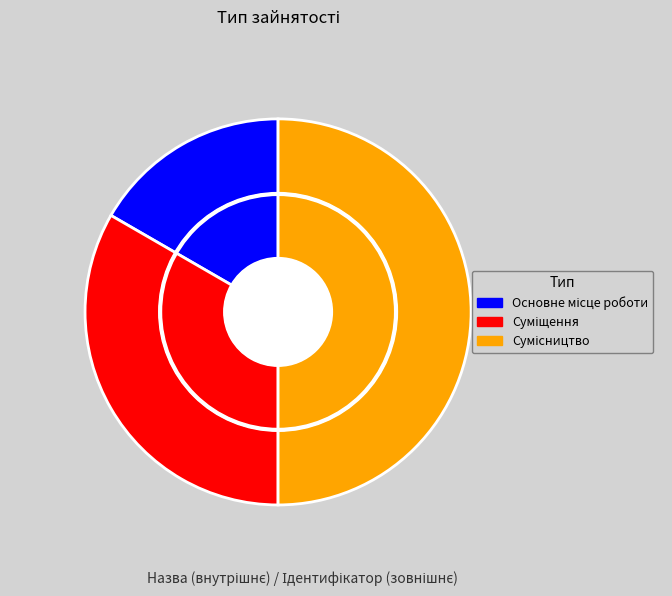

Is Суміщення the majority of the pie?

No